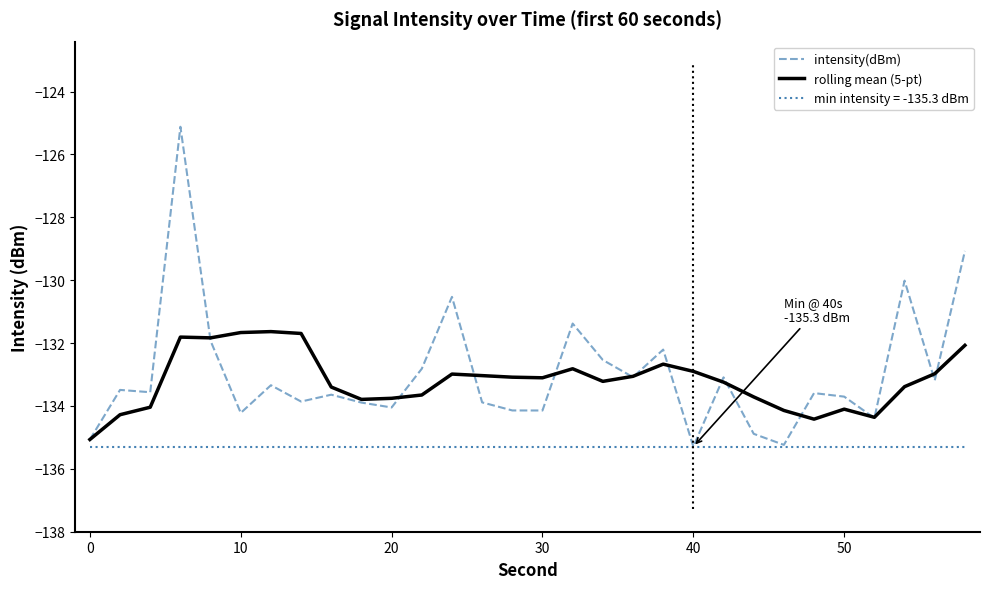

What is the minimum value for intensity(dBm)?

-135.3